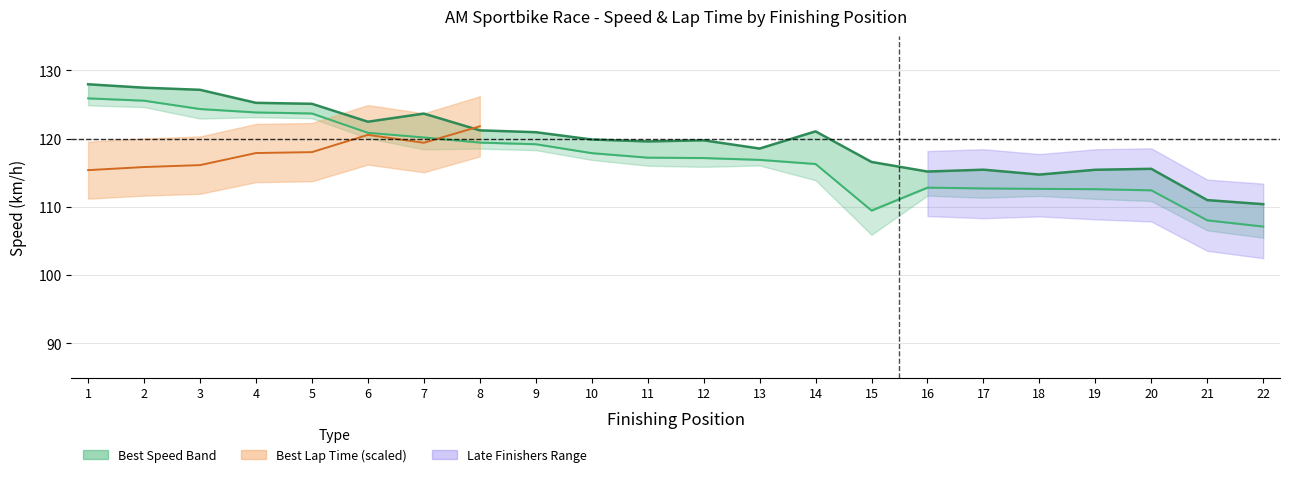

What is the sum of the Average Speed values at 11 and 6?

238.0